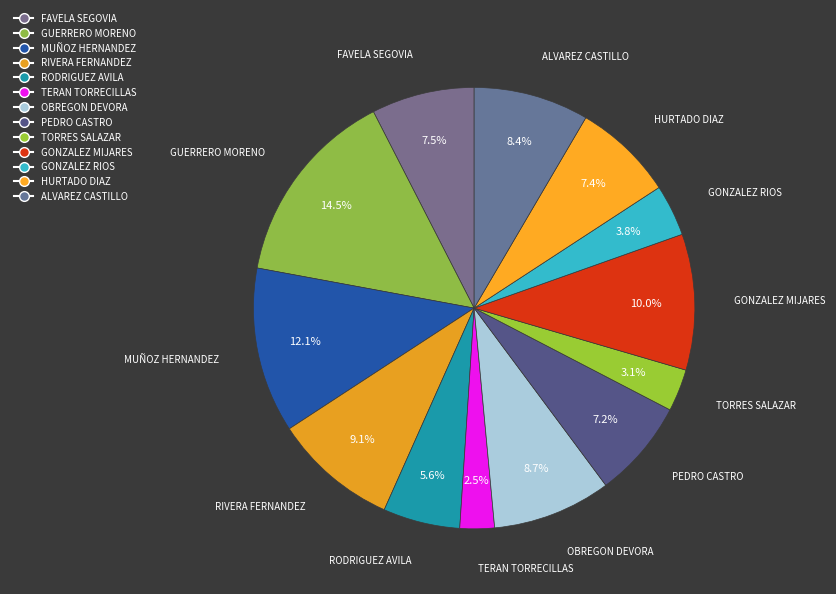

Does HURTADO DIAZ account for over 50% of the chart?

No